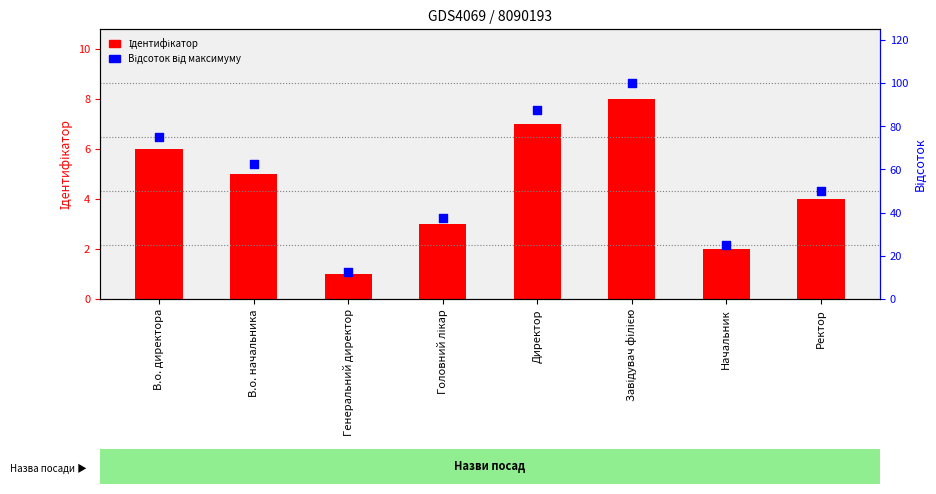

Which series contains the highest Y value?

Відсоток від максимуму